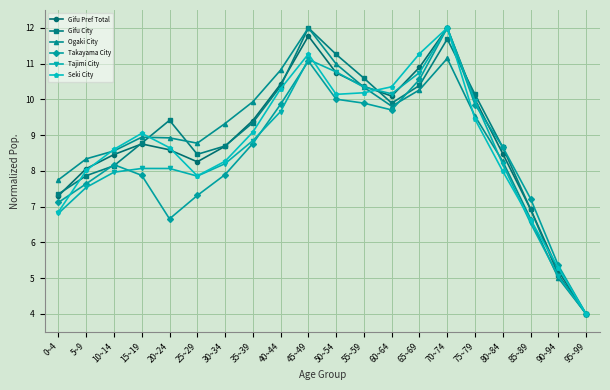

How many interior local valleys does the Gifu City series have?

2